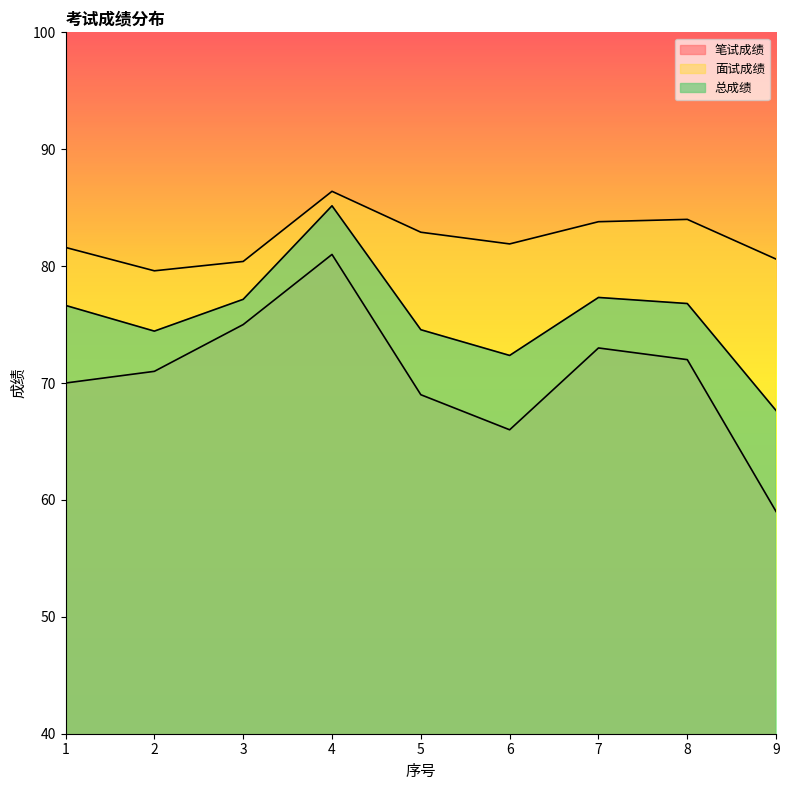

What is the maximum value shown in the chart?

86.4